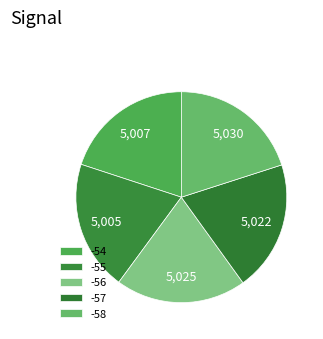

Count the number of slices in the pie.

5